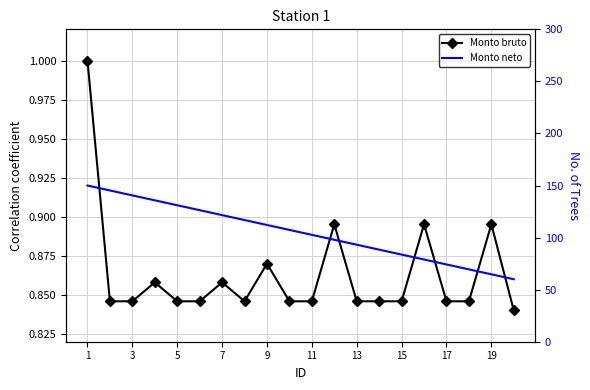

How many lines are shown in the chart?

2